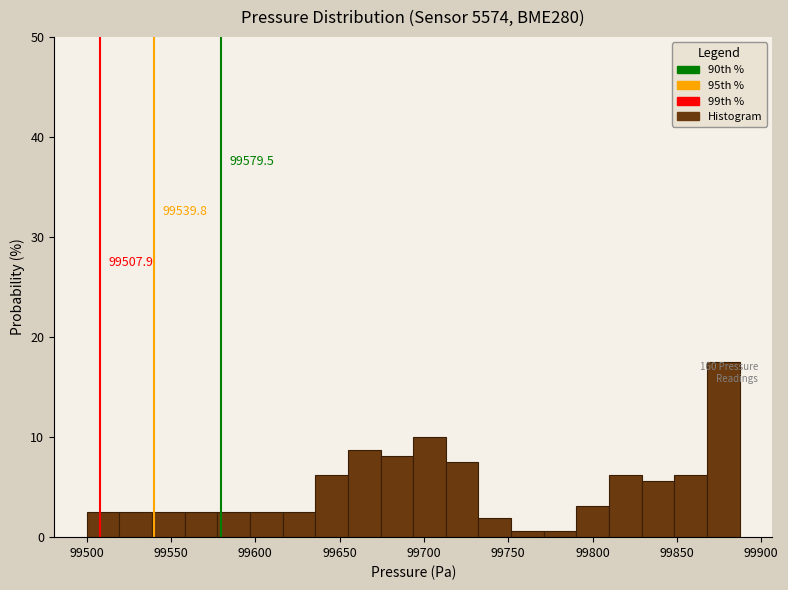

Around what value on the x-axis is the tallest bar? Give the approximate position of its centre, as read against the axis.

99880